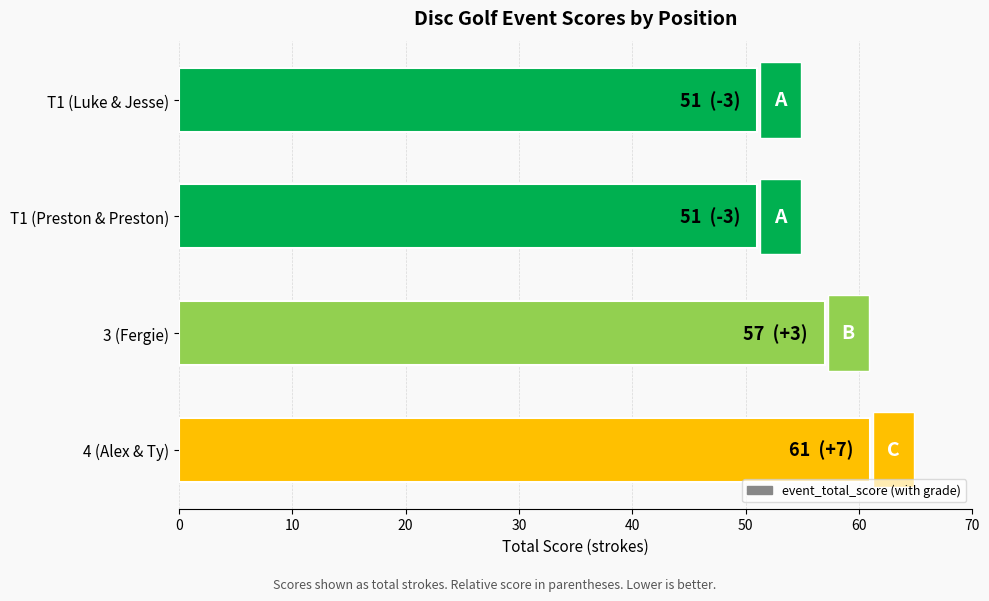

At which label is the value closest to 56?

3 (Fergie)